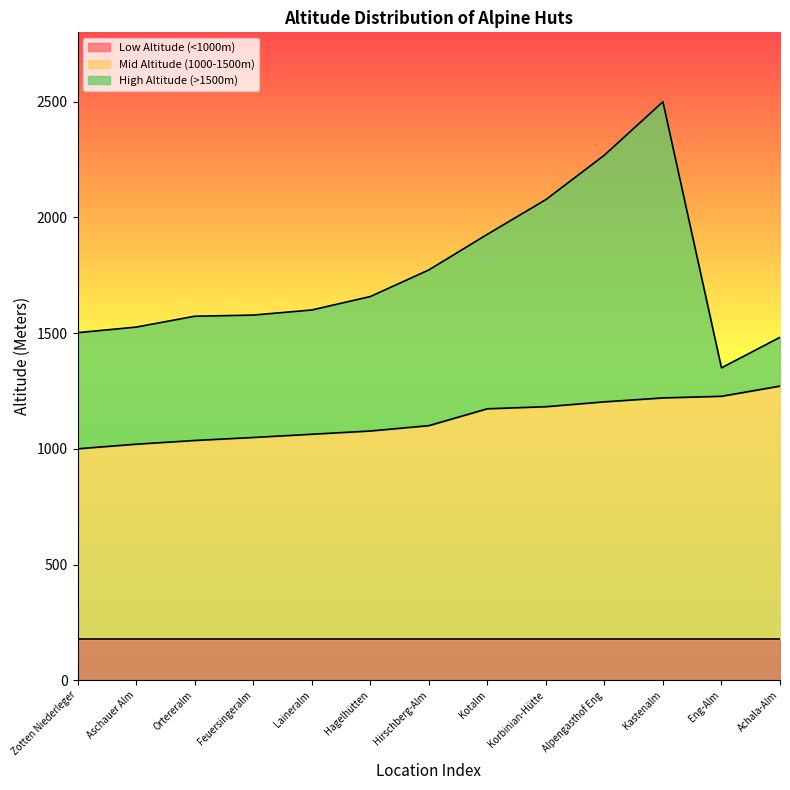

Does the chart display data point markers on the line(s)?

No